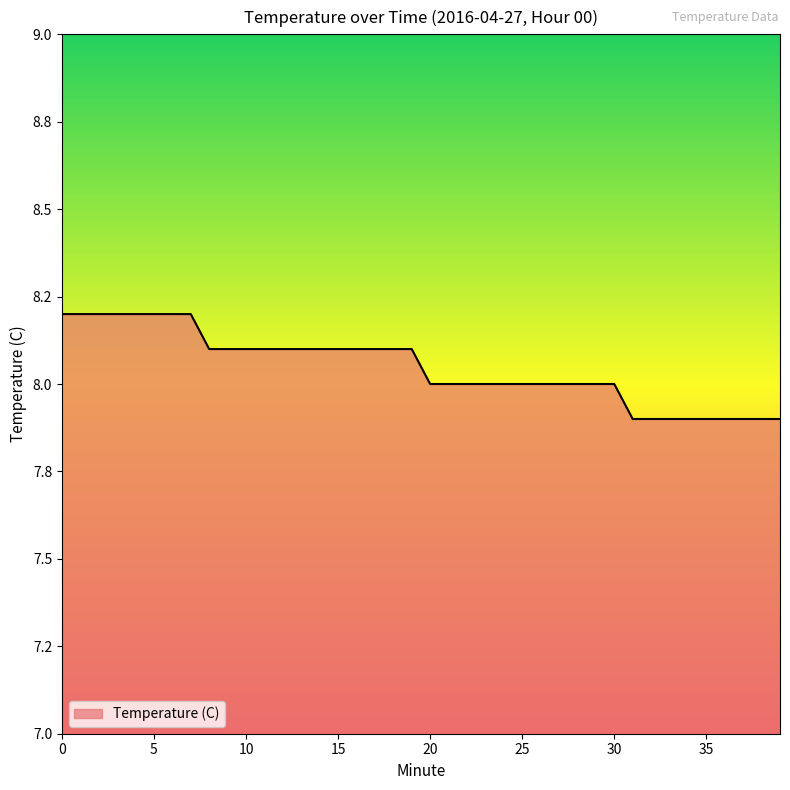

Is this an area chart (filled region under the line)?

Yes